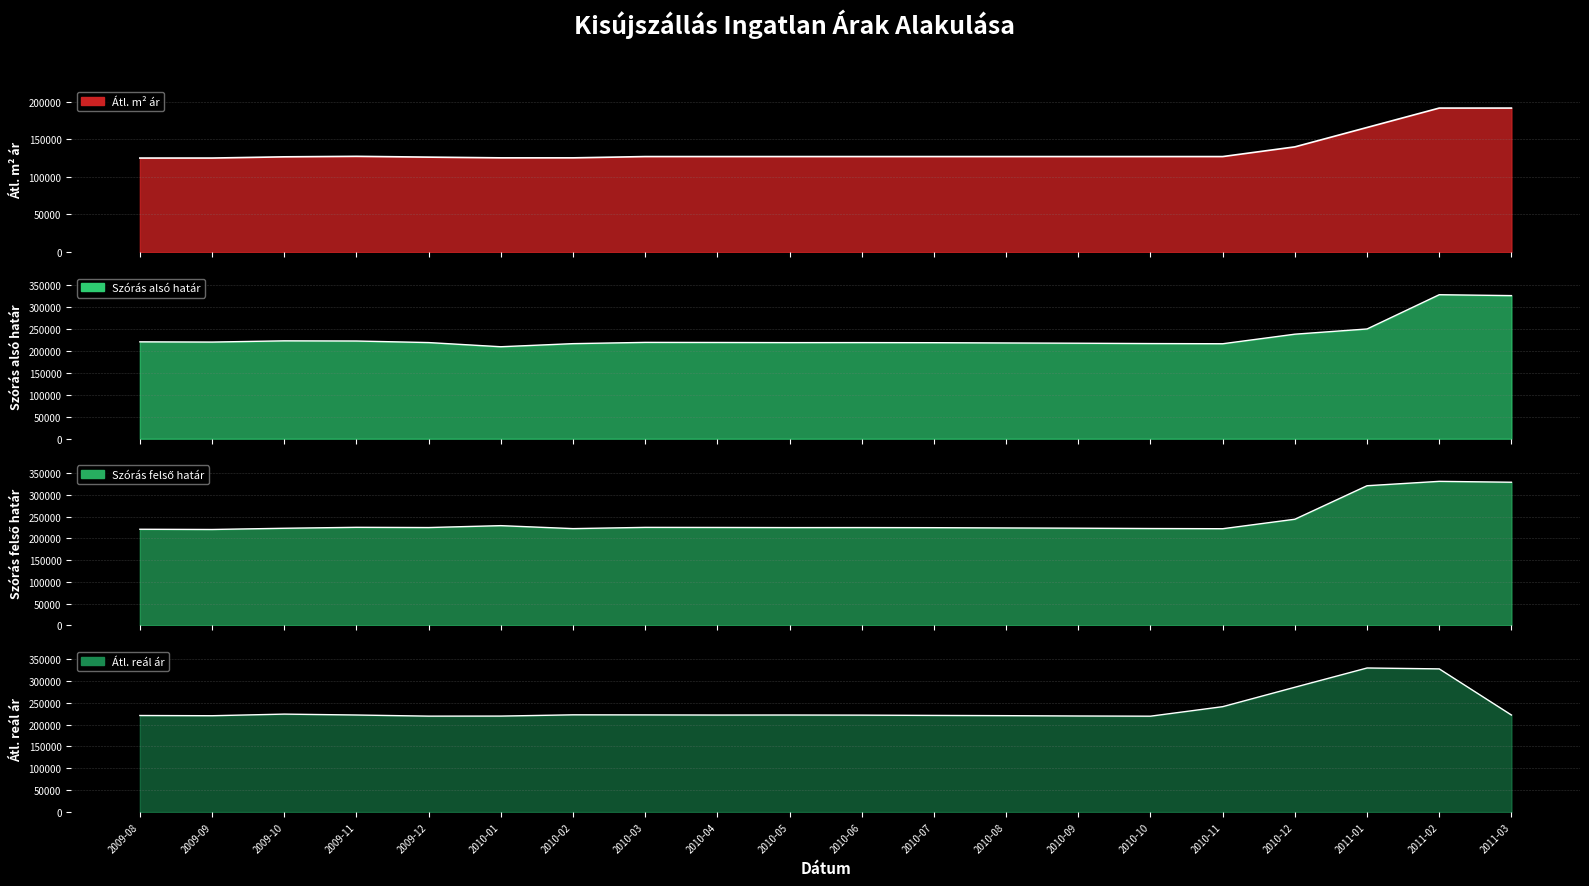

What position from the left is 2010-04?

9